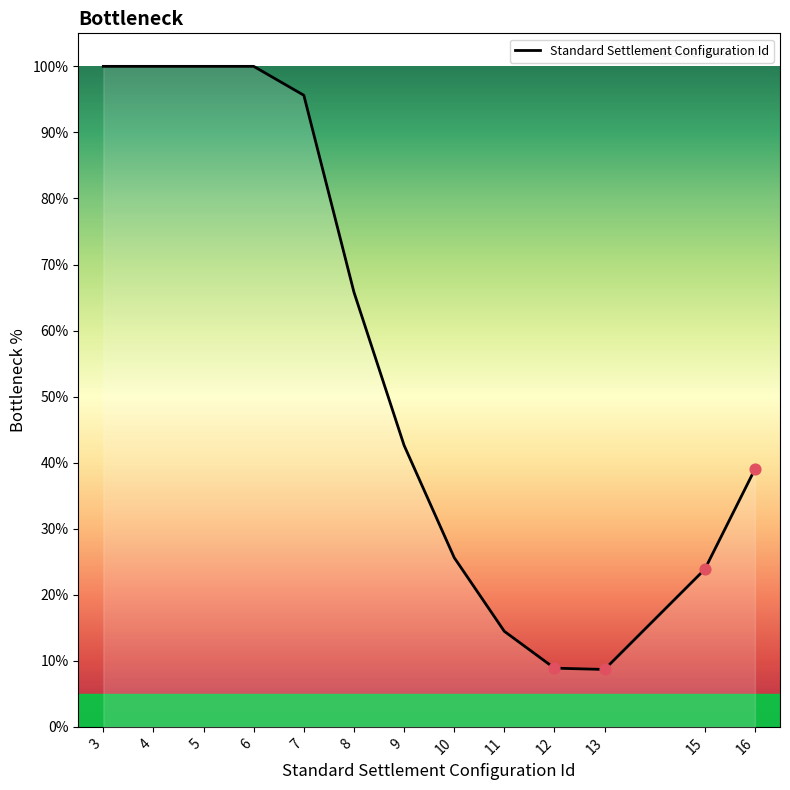

Between 10 and 12, which is larger?

10